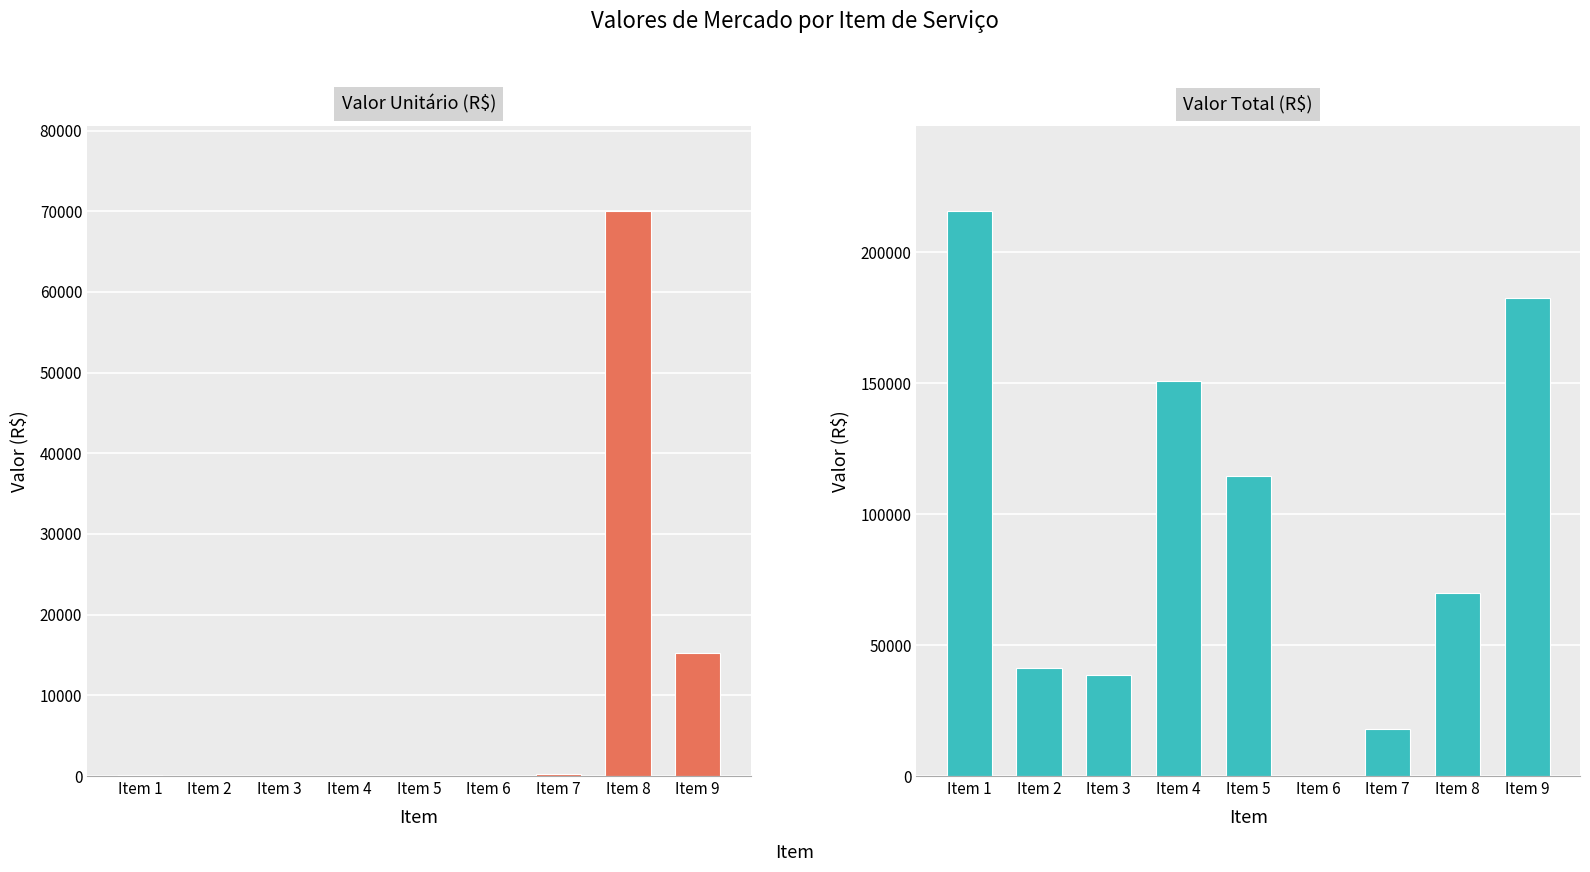

What is the difference between the highest and lowest values at Item 1?

215628.1